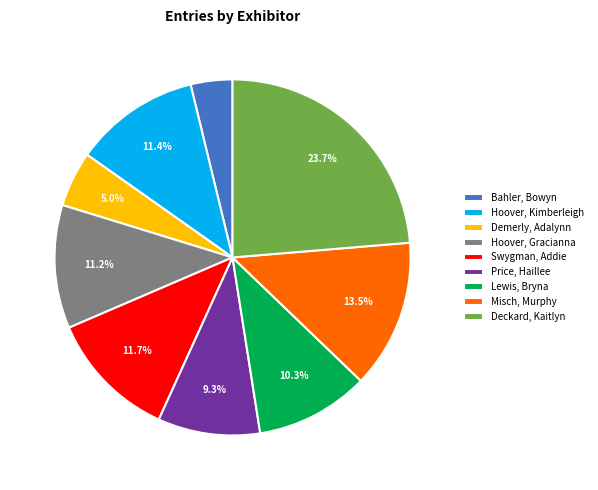

To the nearest percent, what portion does Bahler, Bowyn represent?

4%